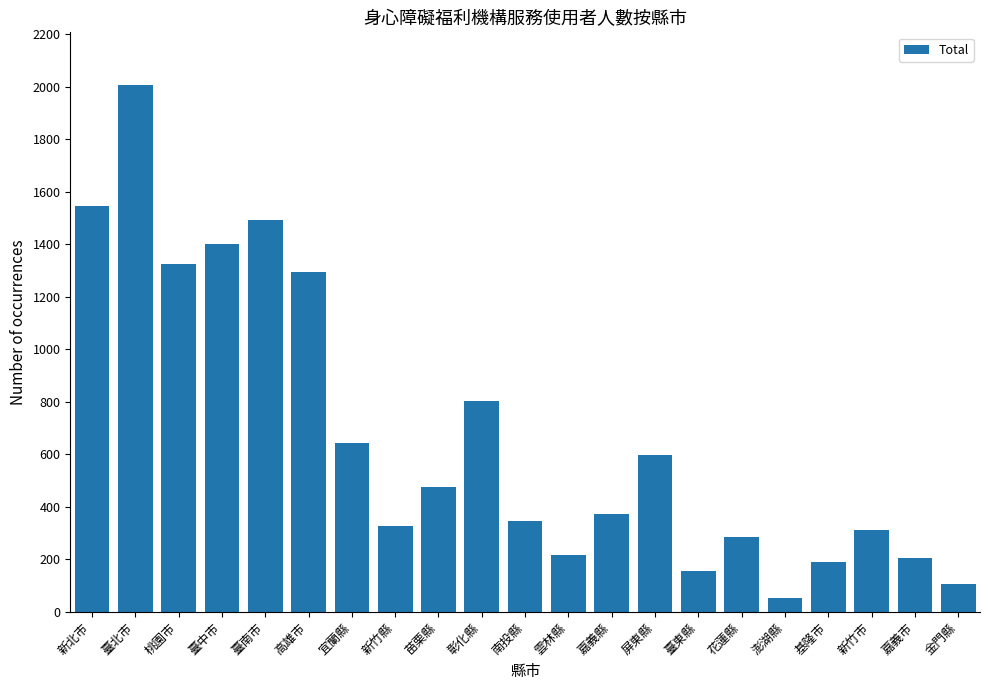

What is the ratio of the value at 屏東縣 to the value at 彰化縣?

0.7